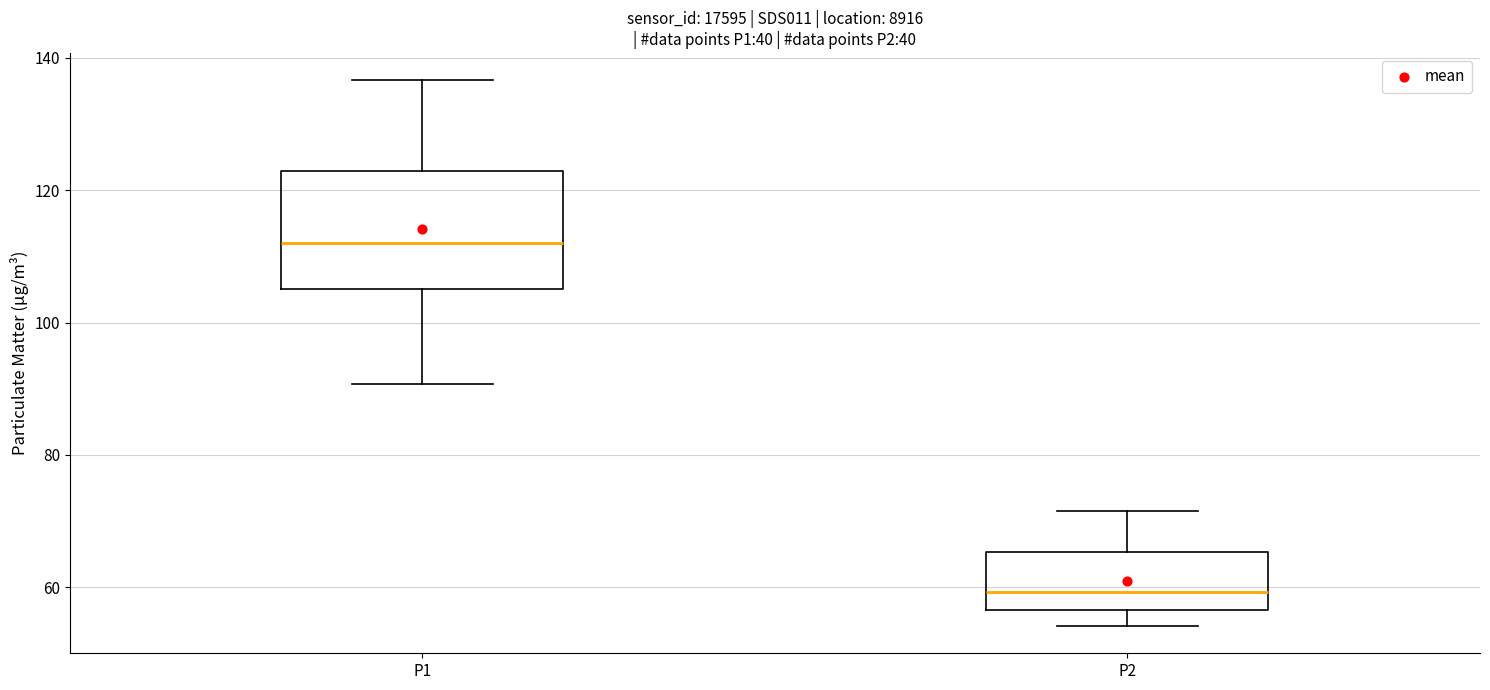

Where does the lower whisker of the box for P2 end on the y-axis? The values are not printed on the chart, so give them approximately, as read against the axis.

54